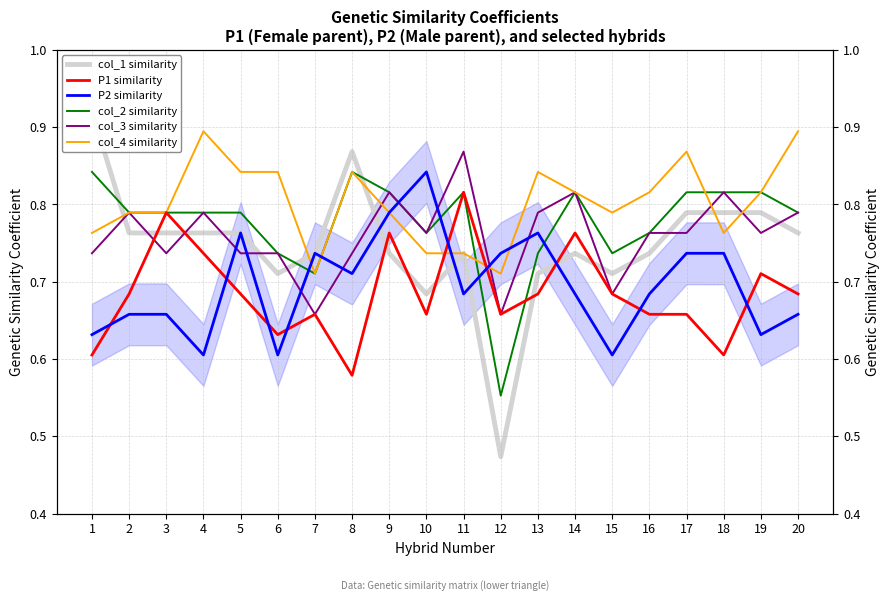

Rank the series at 6 from highest to lowest value.

col_4 similarity, col_2 similarity, col_3 similarity, col_1 similarity, P1 similarity, P2 similarity